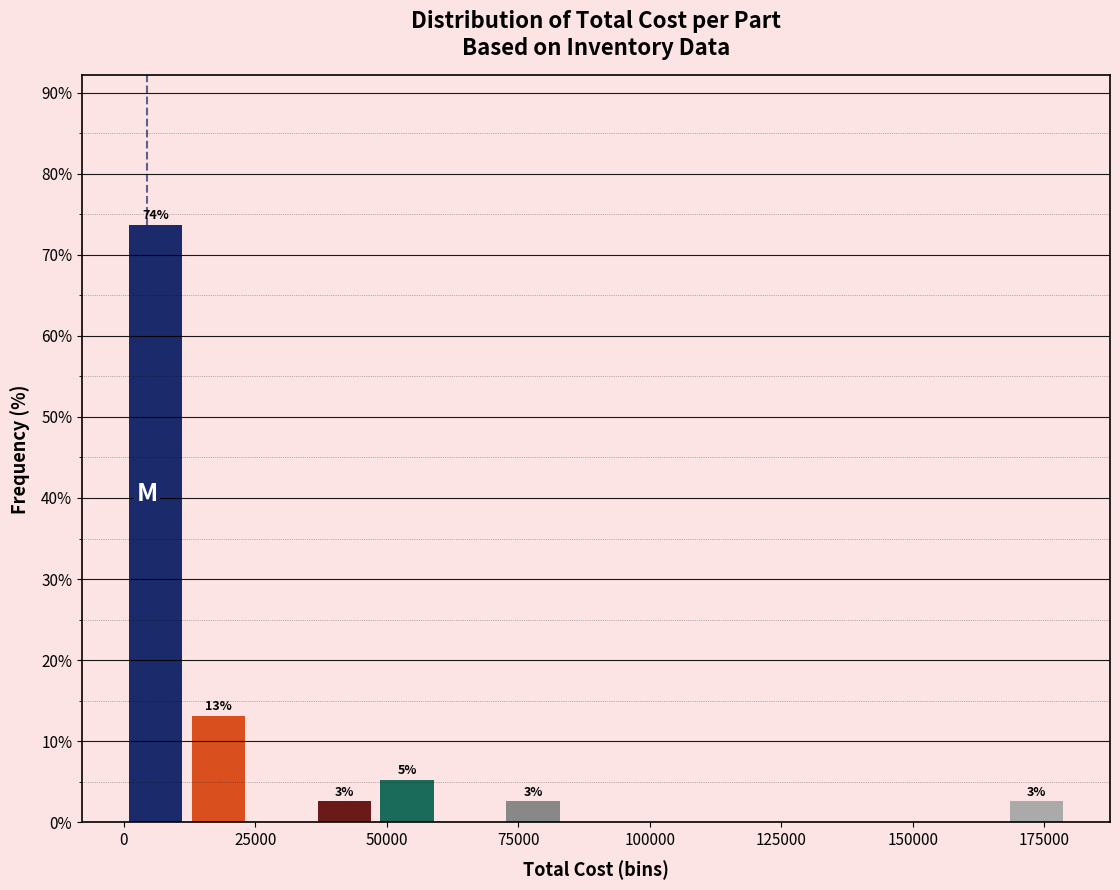

Read against the x-axis, roughly where is the centre of the tallest bar?

5000